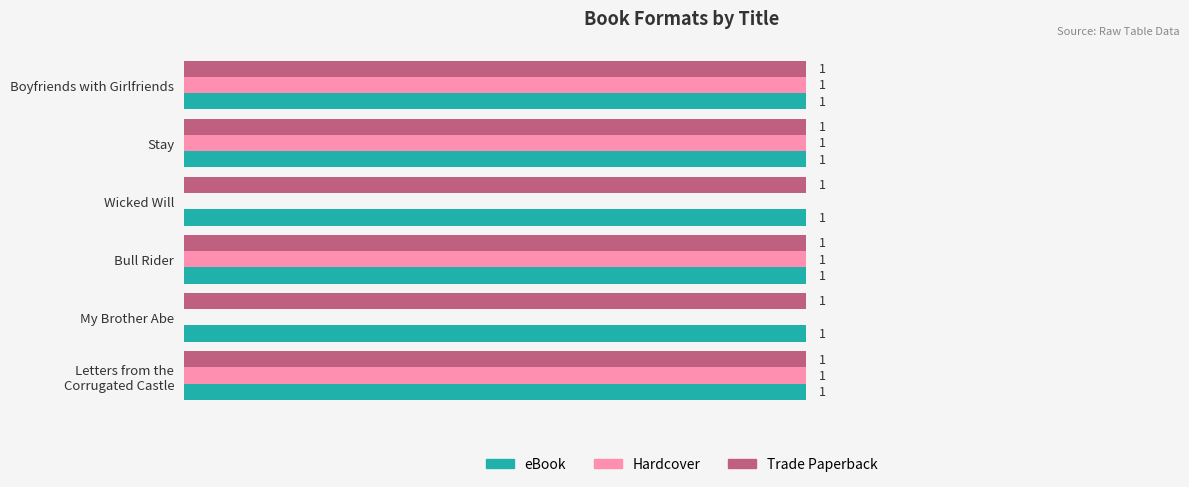

Between Stay and My Brother Abe, which series saw the biggest shift?

Hardcover